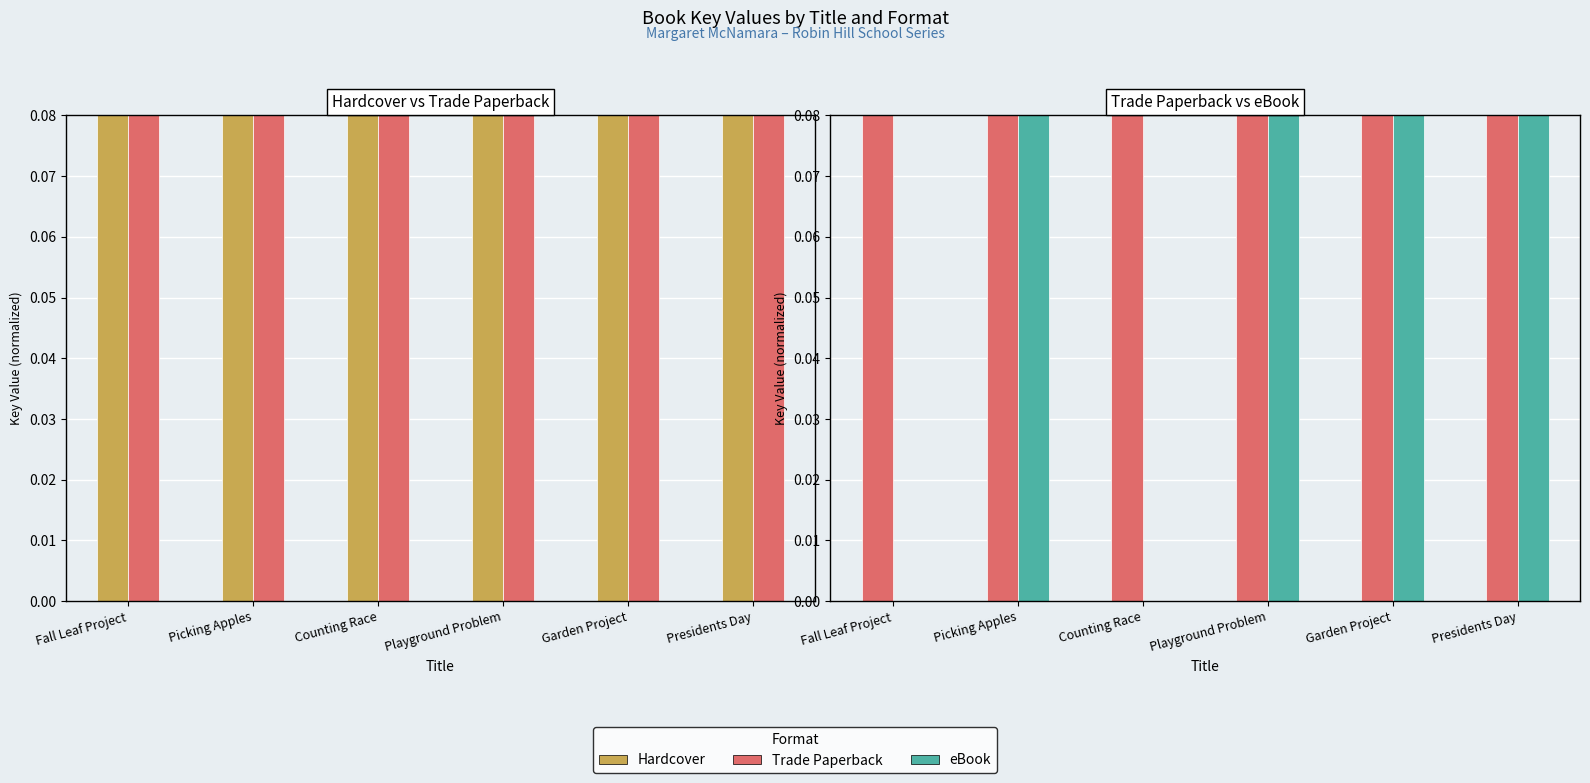

Rank the series at Presidents Day from lowest to highest value.

Hardcover, Trade Paperback, eBook